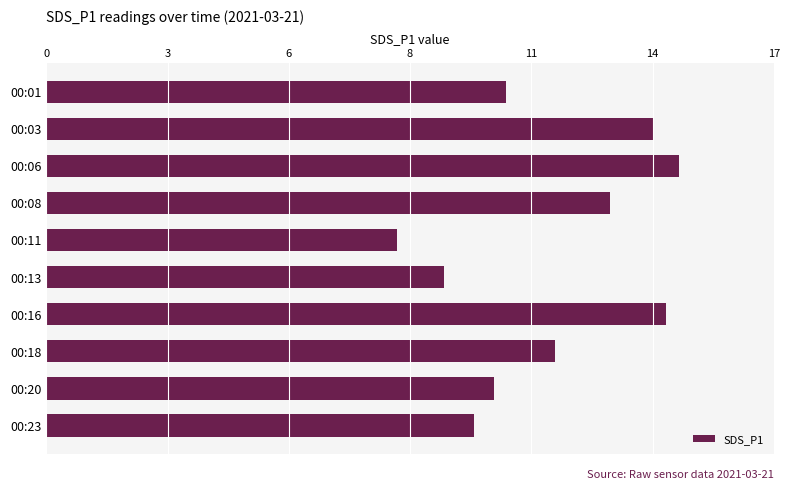

List the labels in order of value, largest first.

00:06, 00:16, 00:03, 00:08, 00:18, 00:01, 00:20, 00:23, 00:13, 00:11